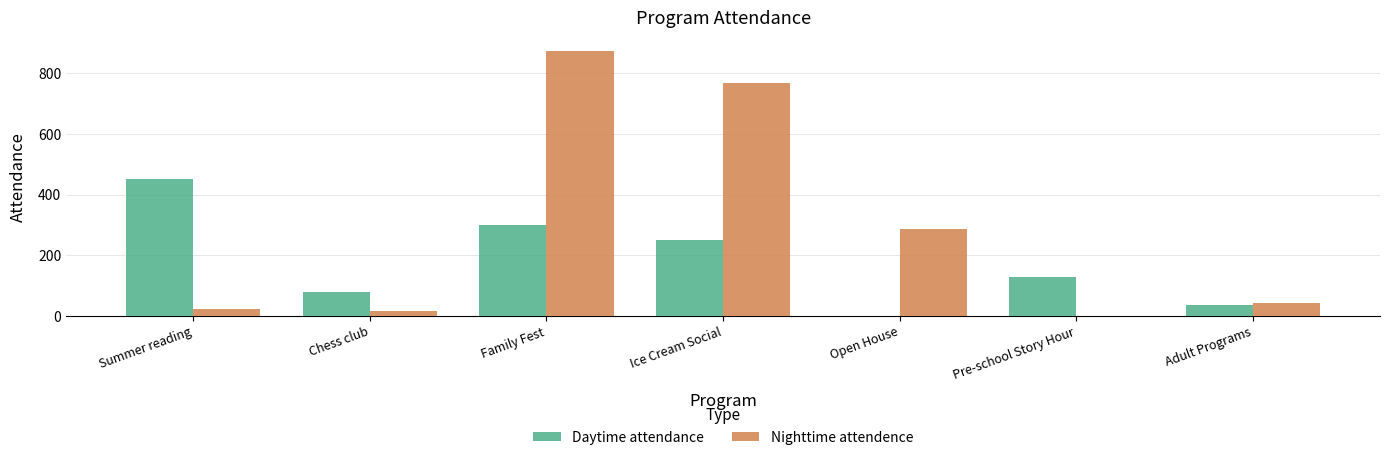

Where is Nighttime attendence nearest to the value 437?

Open House